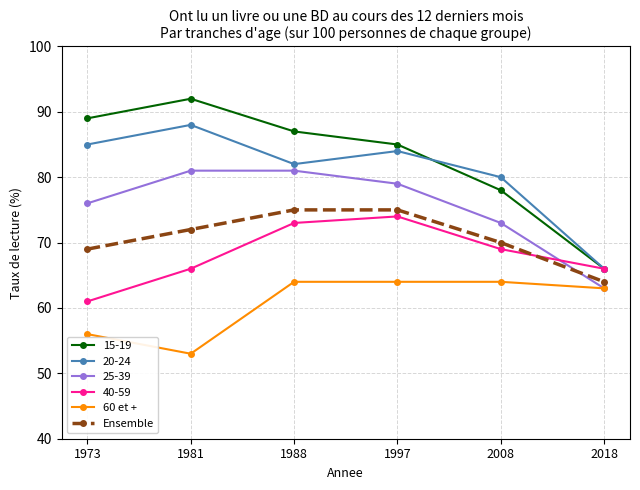

List the labels in order of 15-19 value, largest first.

1981, 1973, 1988, 1997, 2008, 2018